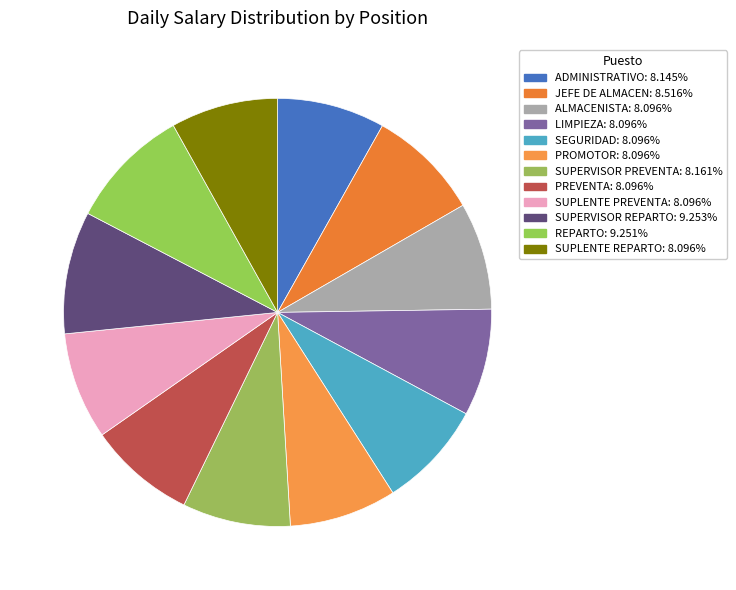

To the nearest percent, what portion does ADMINISTRATIVO represent?

8%